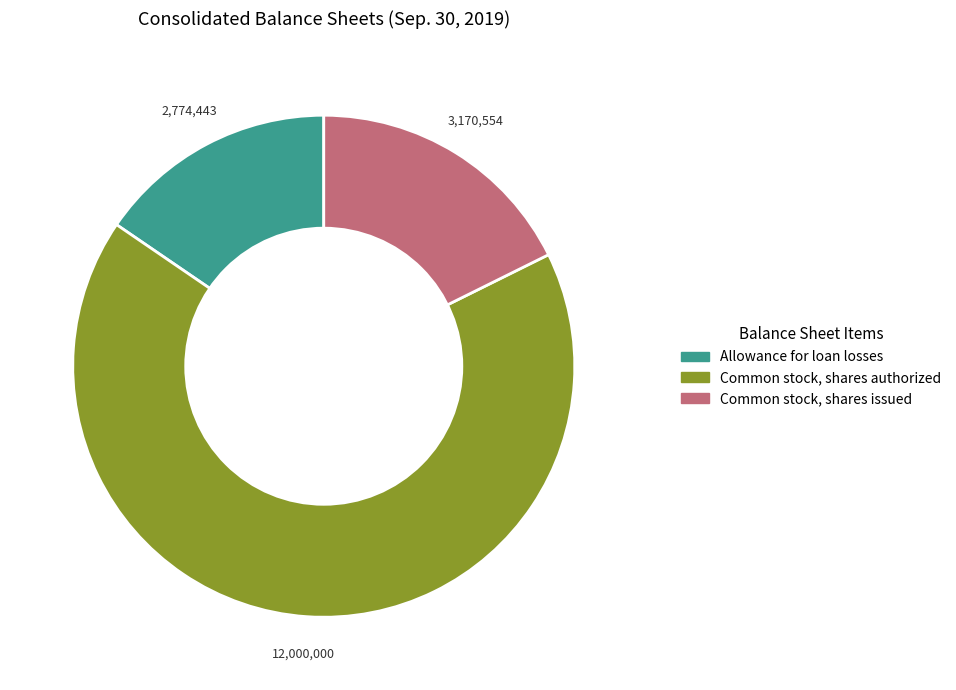

Which category has the smallest portion of the pie?

Allowance for loan losses